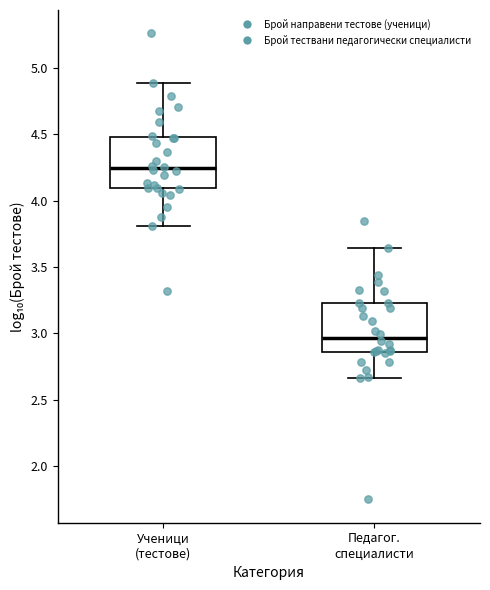

Reading left to right, transcribe this box plot: for each box, give where its median line is, the range the box spans, and where its two whiskers end, as read against the y-axis. The values are not printed on the chart, so give them approximately, as read against the axis.

Ученици (тестове): median 4.25, box 4.10 to 4.50, whiskers 3.80 to 4.90
Педагог. специалисти: median 2.95, box 2.85 to 3.25, whiskers 2.65 to 3.65